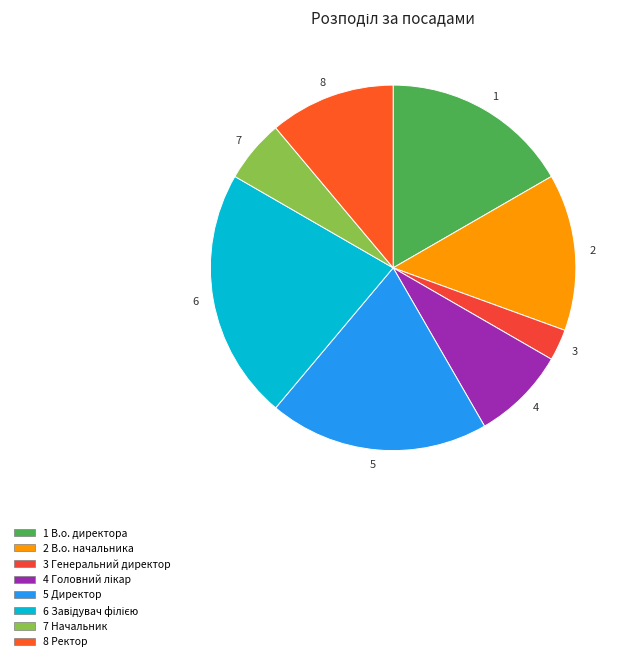

Approximately how many times larger is the value at 8 compared to 5?

0.6